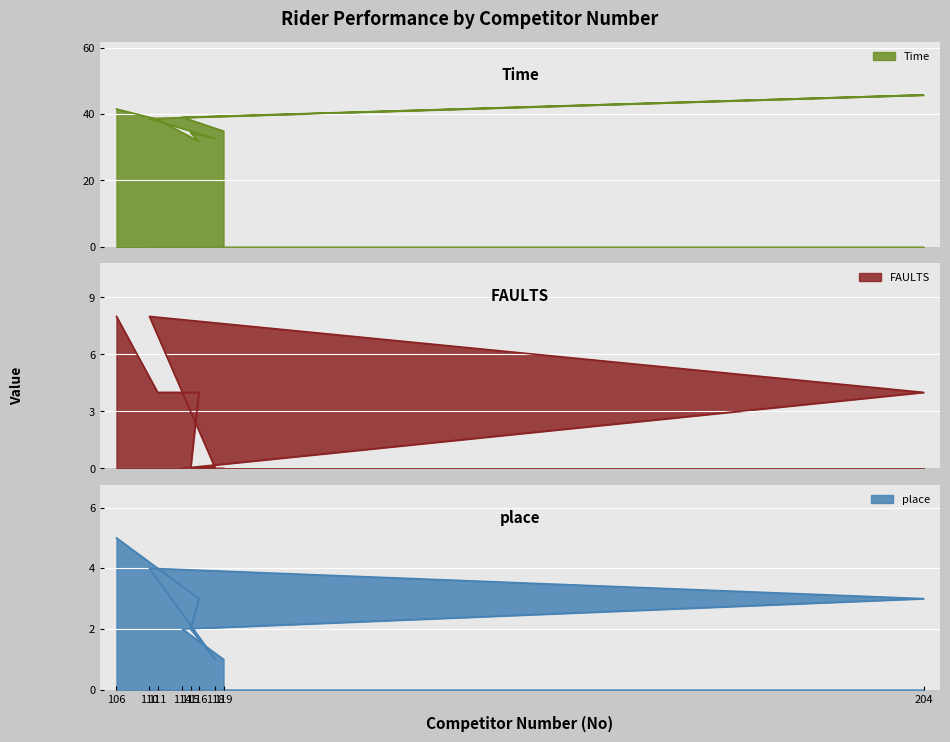

Which category has the lowest value across all series?

119